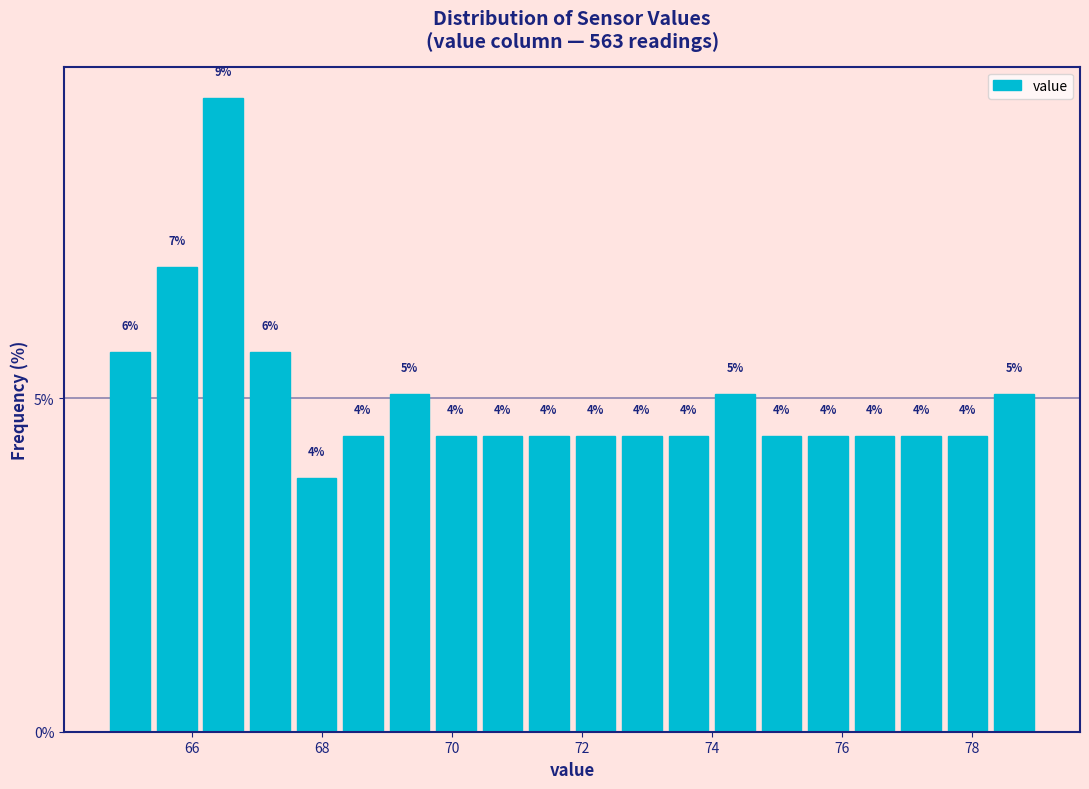

Around what value on the x-axis is the tallest bar? Give the approximate position of its centre, as read against the axis.

66.4